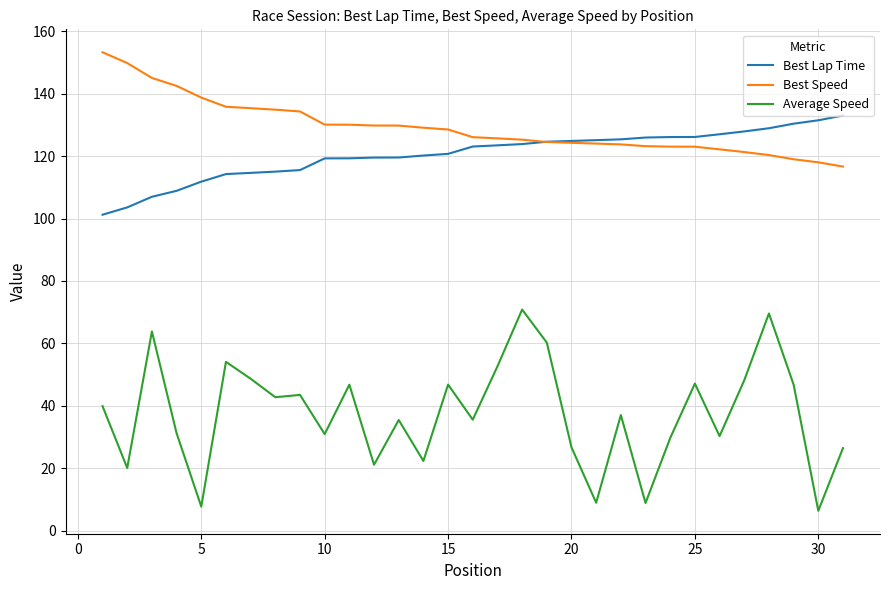

Which series has the largest total across all categories?

Best Speed